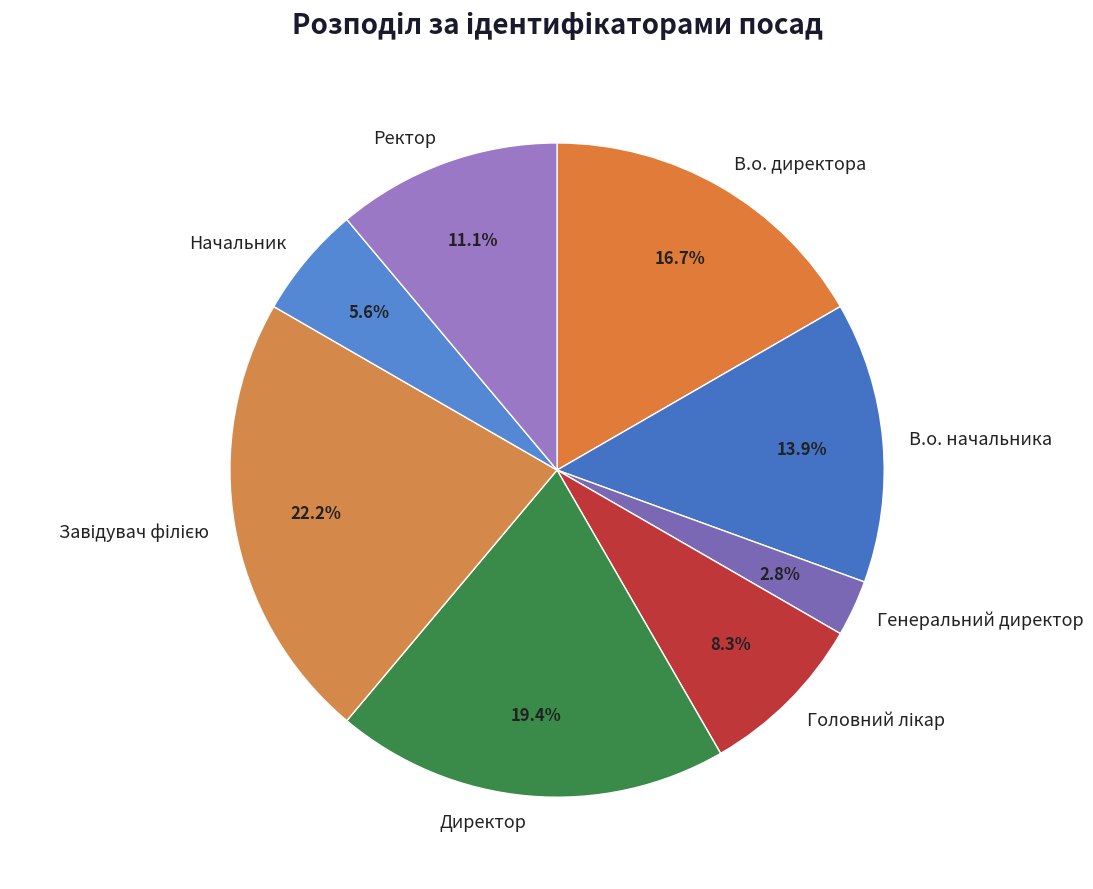

Count the number of slices in the pie.

8